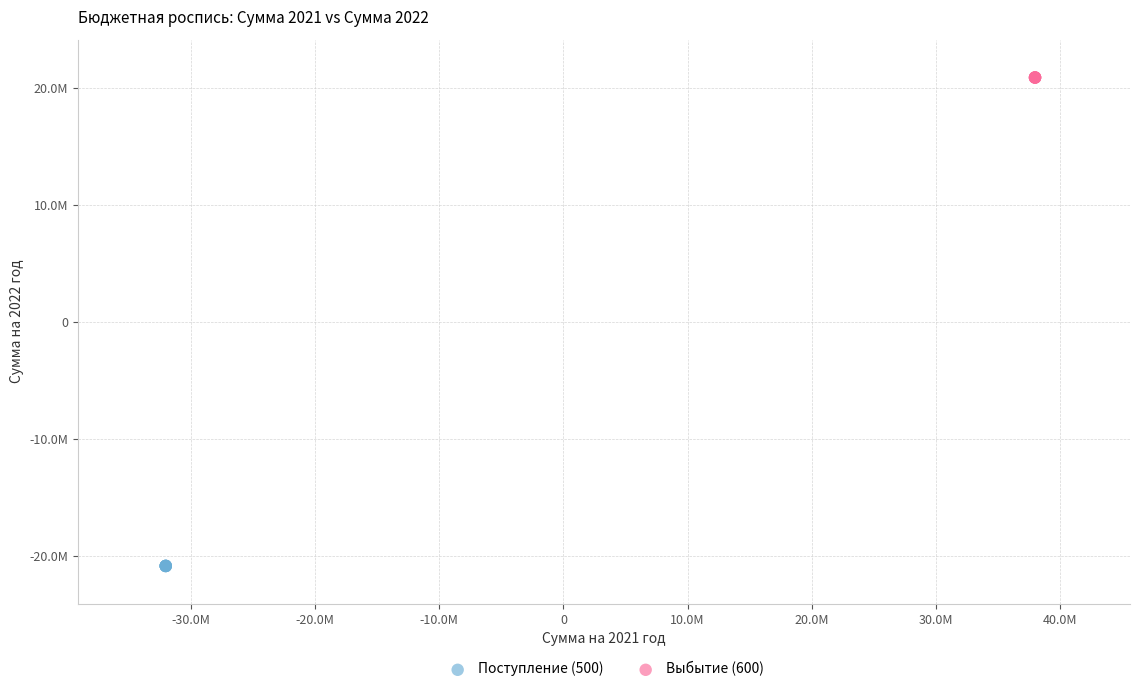

Which series reaches the minimum Y coordinate?

Поступление (500)